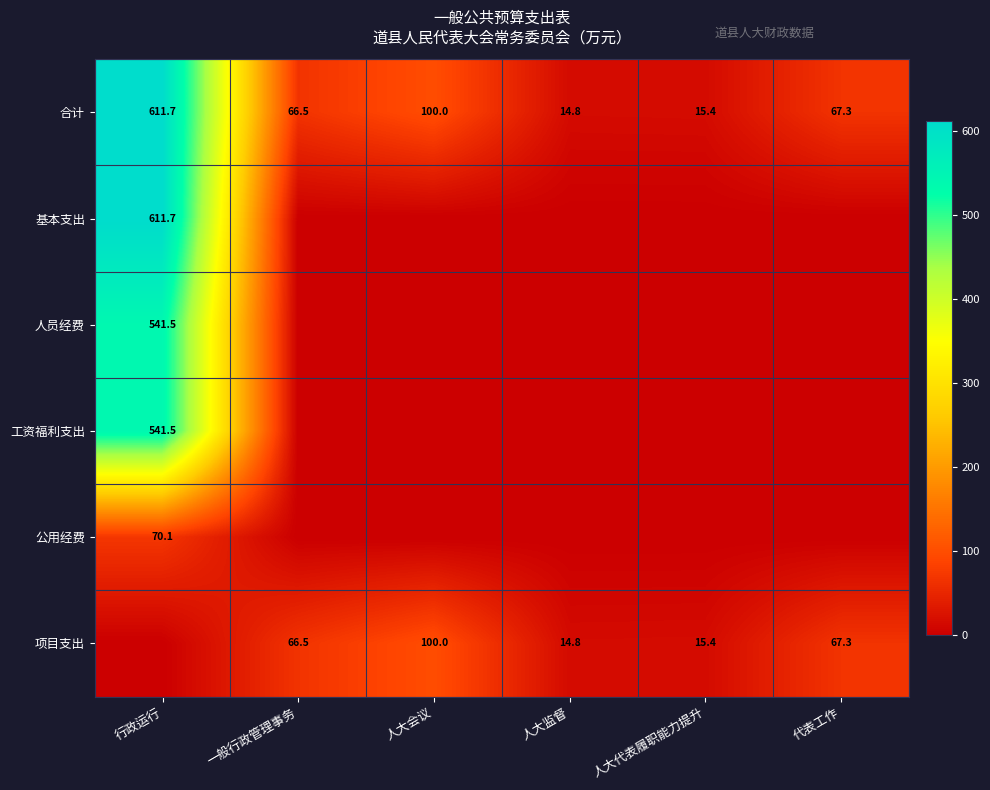

At which label is 合计 closest to 313?

人大会议